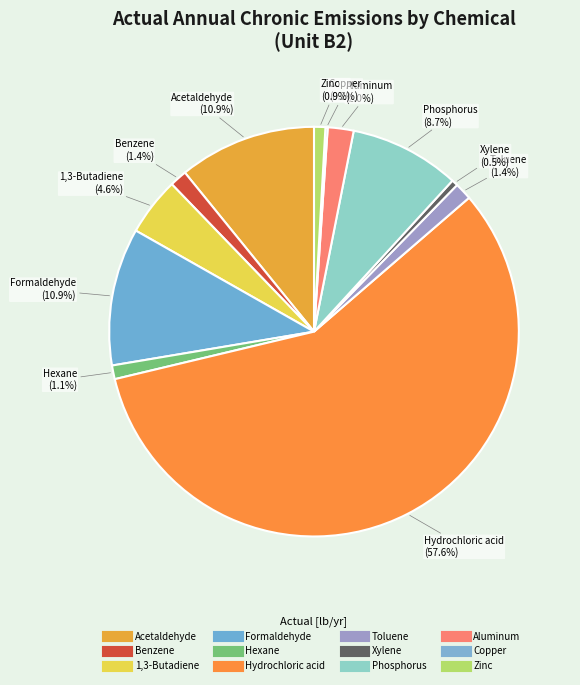

Combined, what portion of the pie is Benzene and Xylene?

1.9%